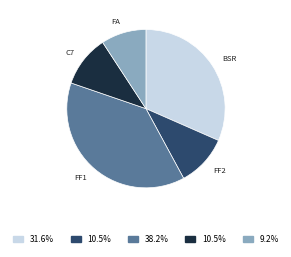

Count the number of slices in the pie.

5